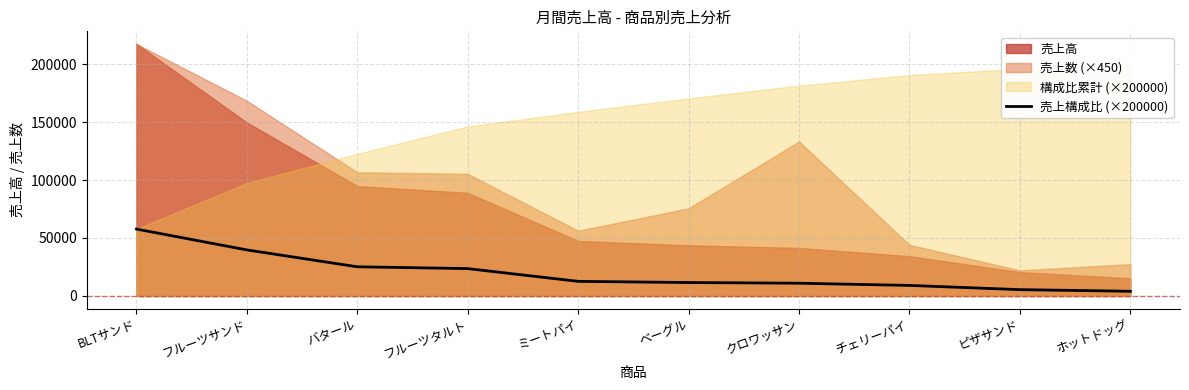

What is the ratio of the value at ホットドッグ to the value at BLTサンド?

0.1